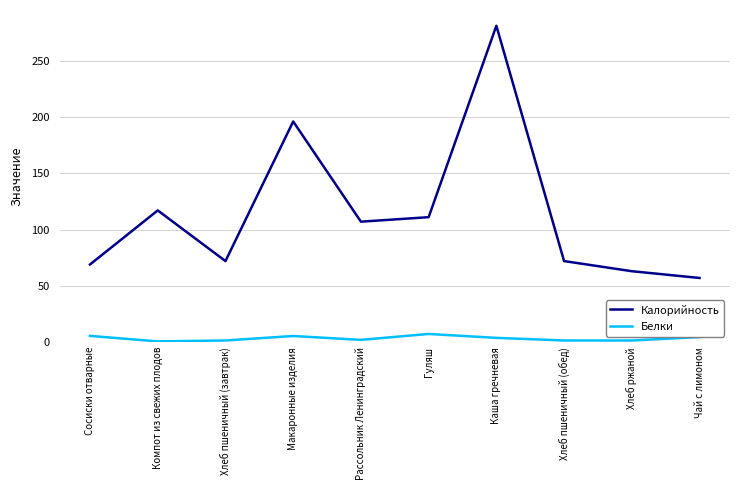

Rank the series by their maximum value, from lowest to highest.

Белки, Калорийность